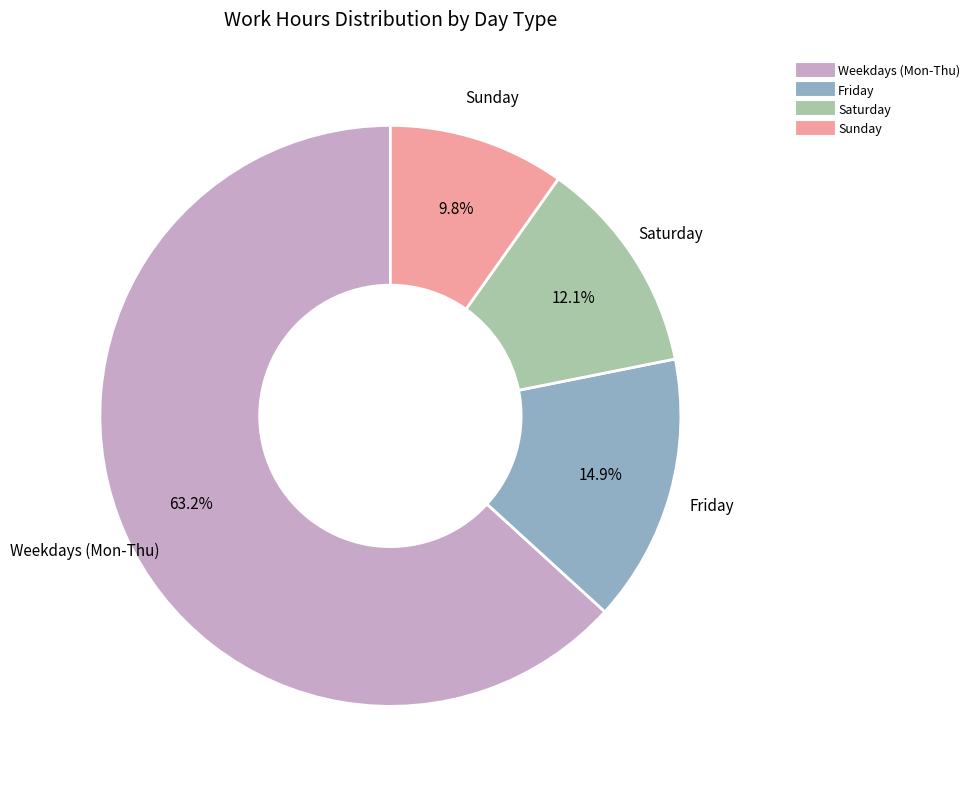

How many segments does this pie chart have?

4